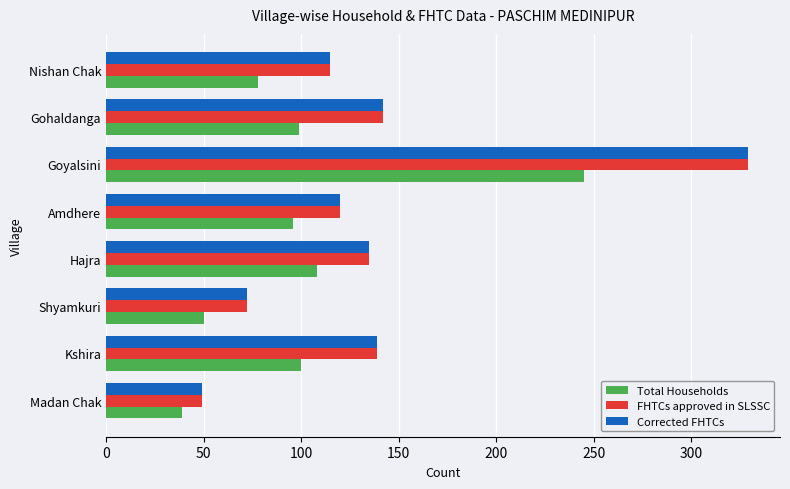

What is the sum of all FHTCs approved in SLSSC values?

1101